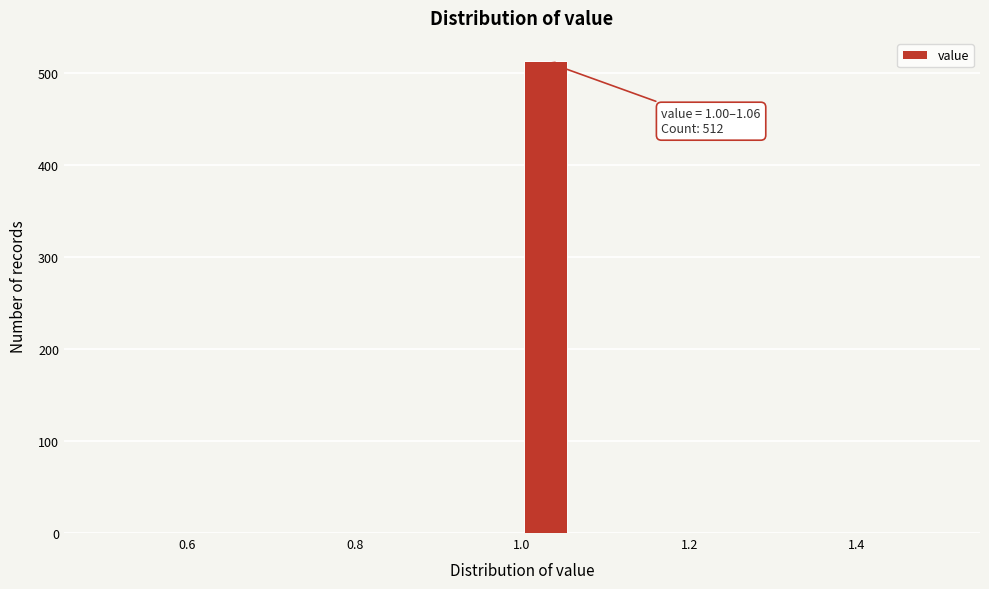

Read against the x-axis, roughly where is the centre of the tallest bar?

1.02